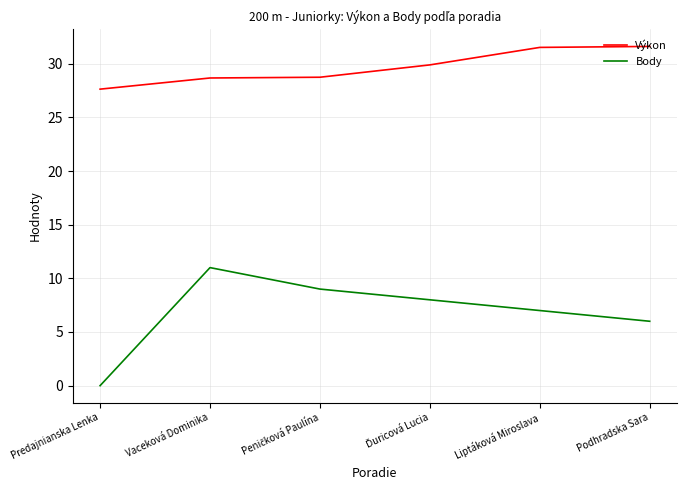

At which category does Body reach its first local peak?

Vaceková Dominika